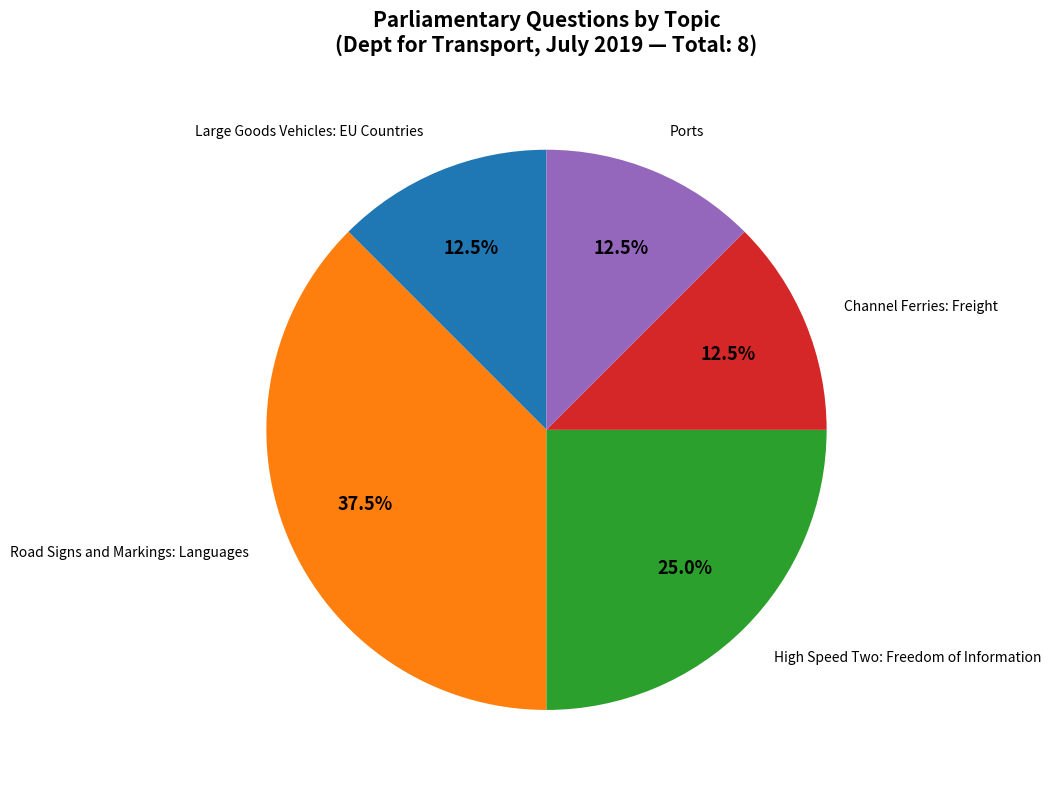

Count the number of slices in the pie.

5